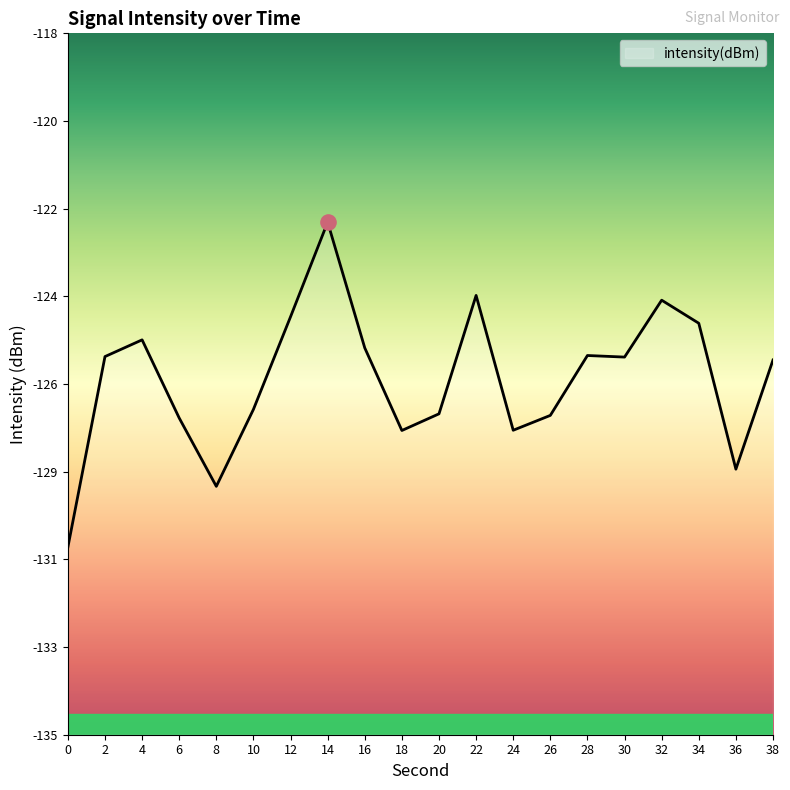

What is the change in value from 2 to 20?

-1.4